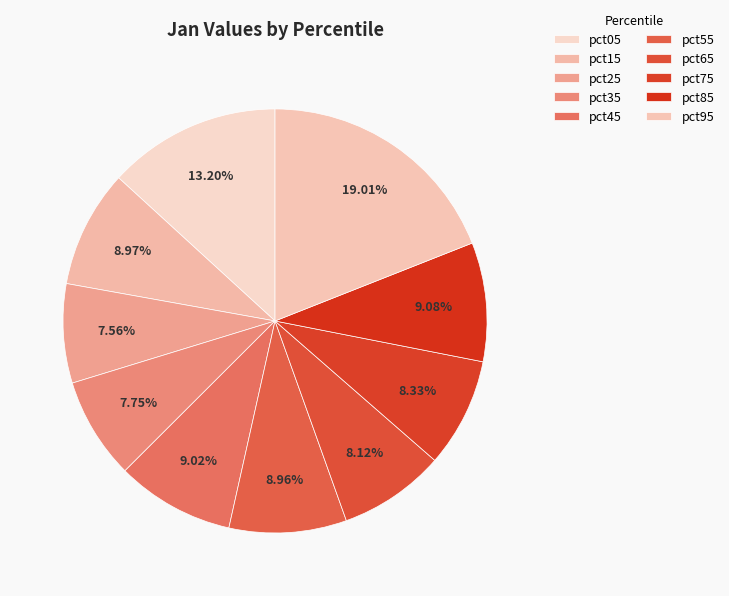

How many segments does this pie chart have?

10